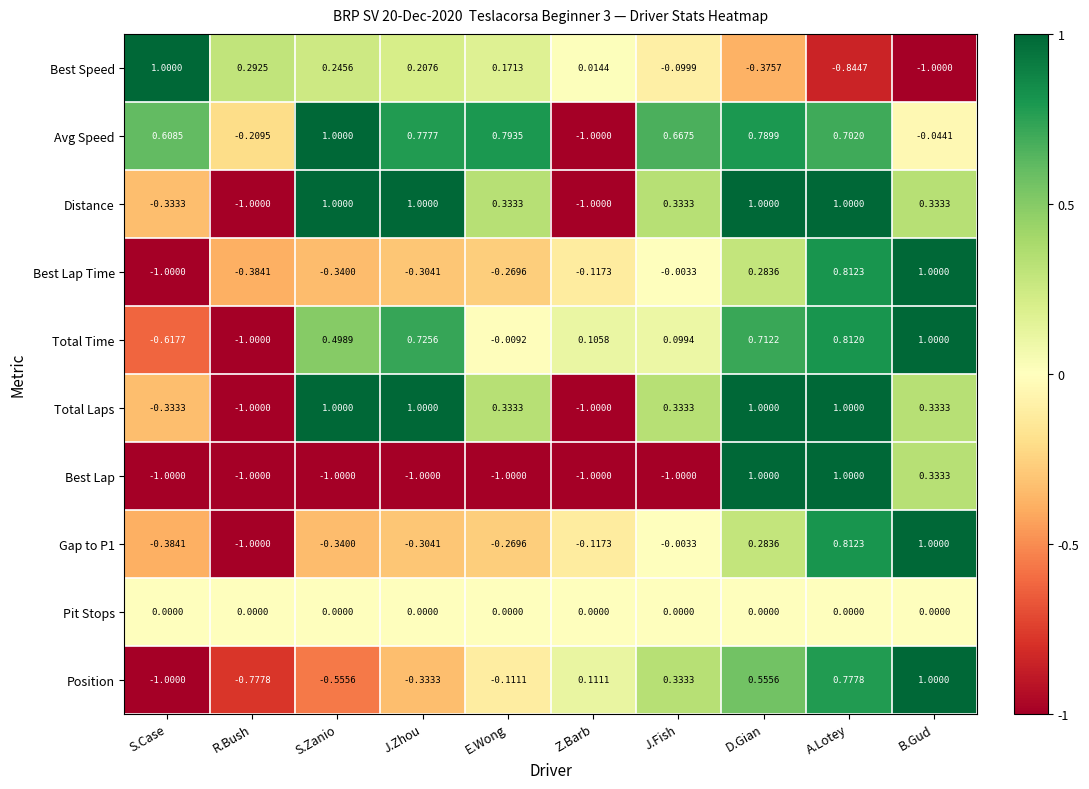

Between S.Case and A.Lotey, which series saw the biggest shift?

Best Lap